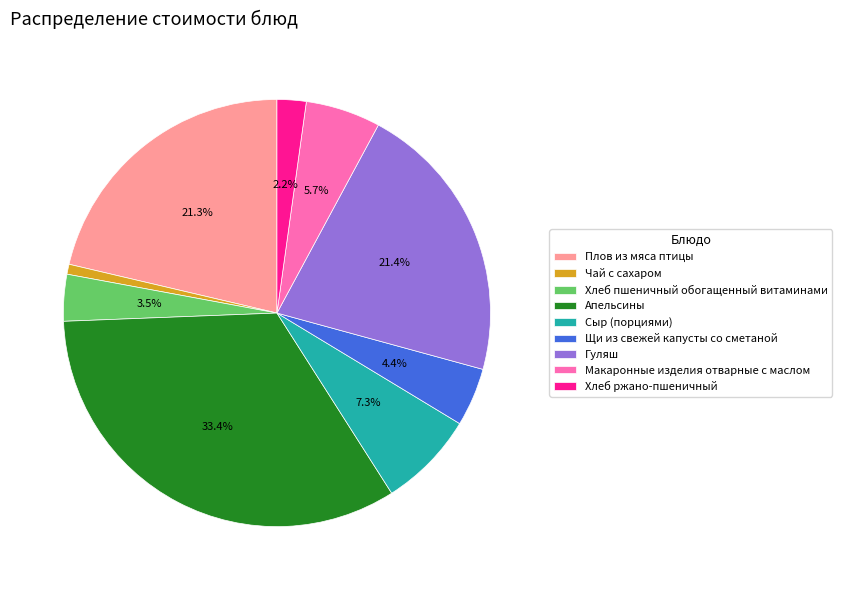

How many slices are in this pie chart?

9